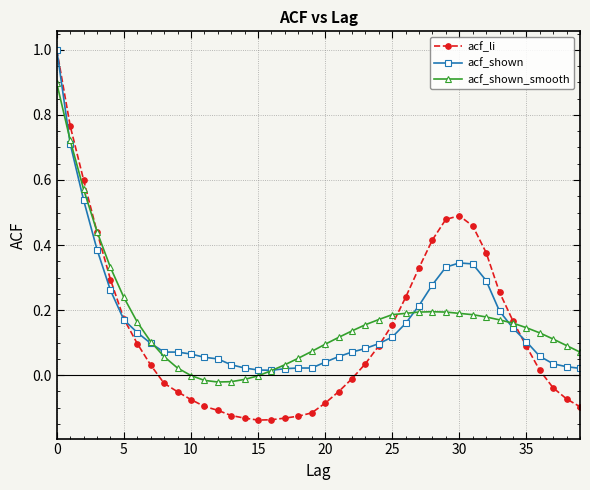

What is the maximum value shown in the chart?

1.0